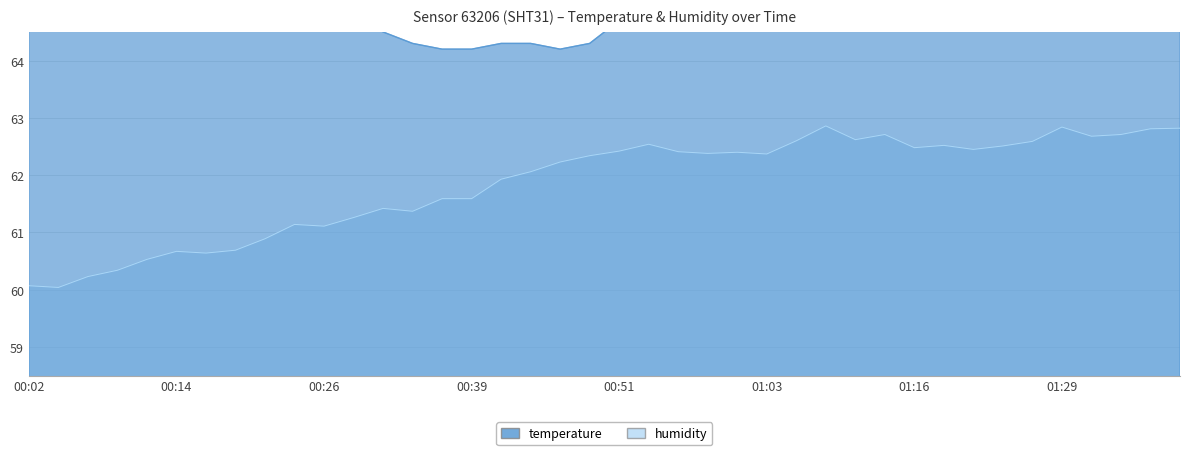

Which label corresponds to the smallest value in the chart?

00:04